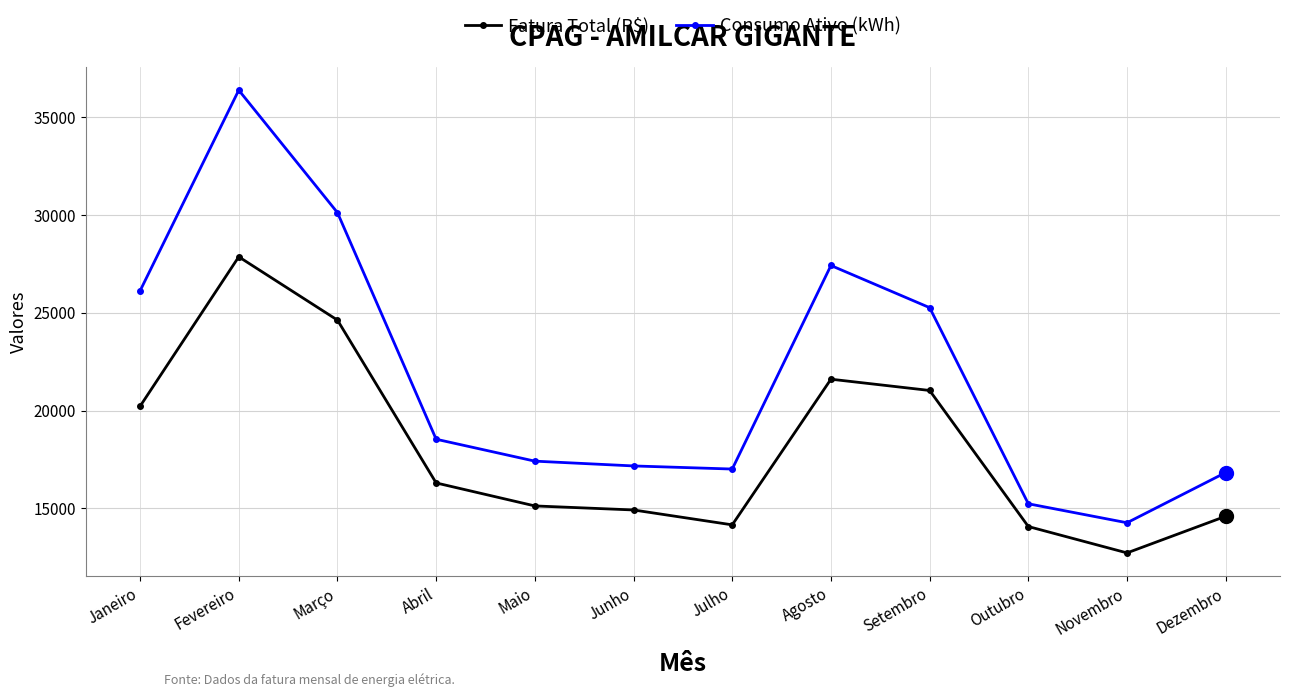

What are all the series names shown in the legend?

Fatura Total (R$), Consumo Ativo (kWh)